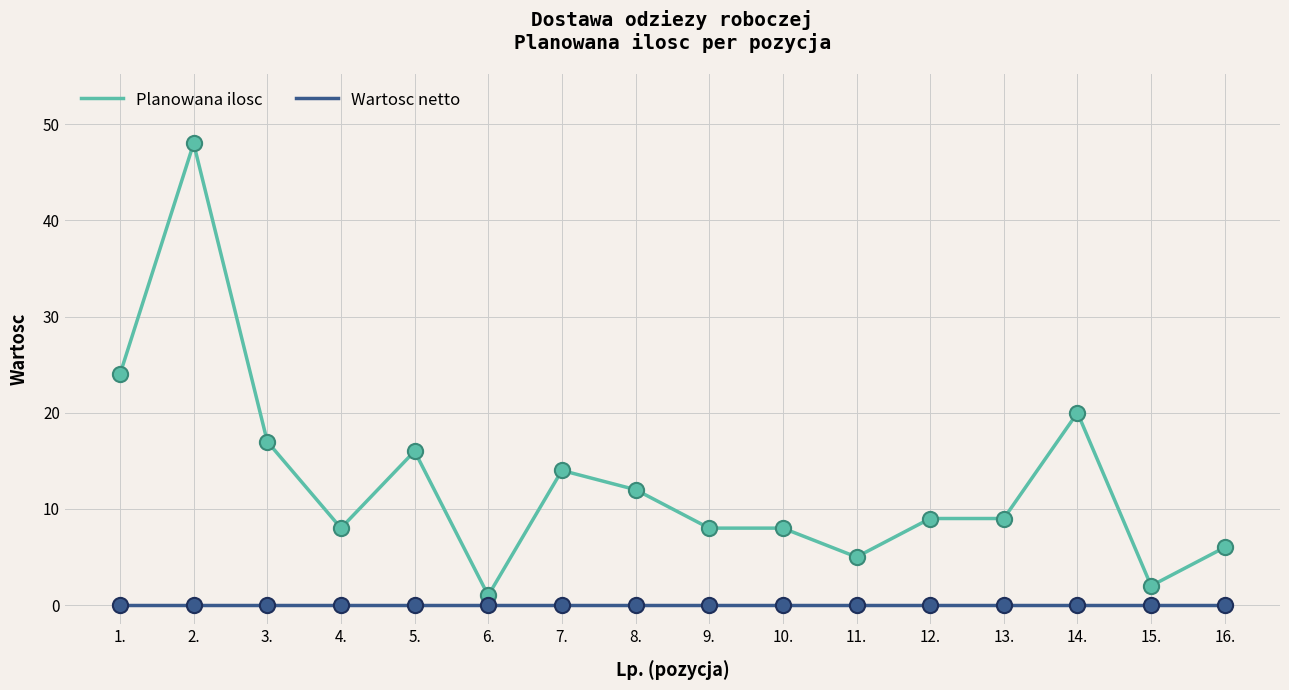

Which series has the largest range (max minus min)?

Planowana ilosc